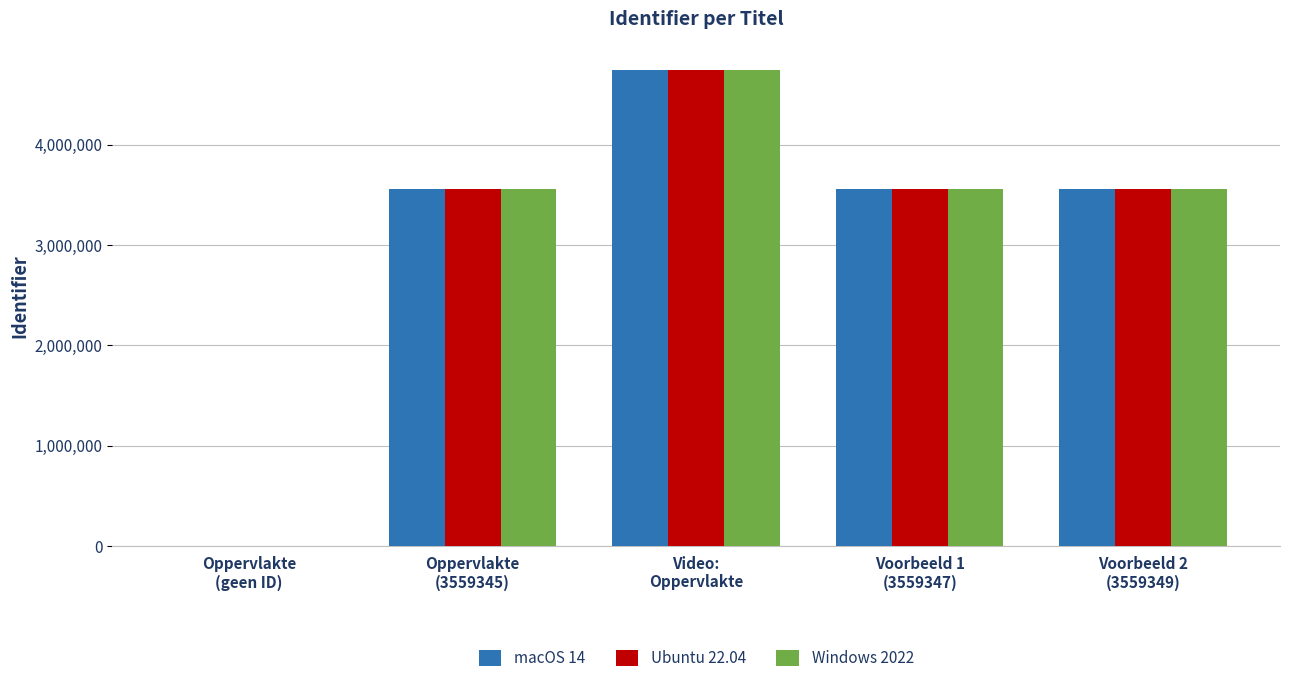

At which category is the sum across all series the highest?

Video:
Oppervlakte